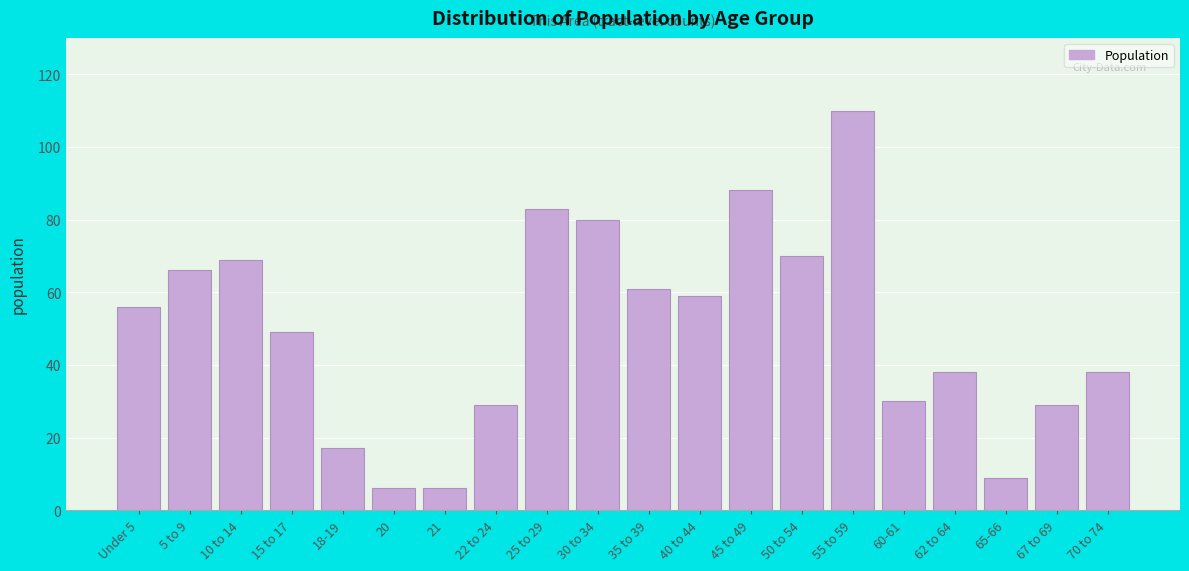

Reading left to right, what are all the values shown in this chart?

Under 5=56	5 to 9=66	10 to 14=69	15 to 17=49	18-19=17	20=6	21=6	22 to 24=29	25 to 29=83	30 to 34=80	35 to 39=61	40 to 44=59	45 to 49=88	50 to 54=70	55 to 59=110	60-61=30	62 to 64=38	65-66=9	67 to 69=29	70 to 74=38